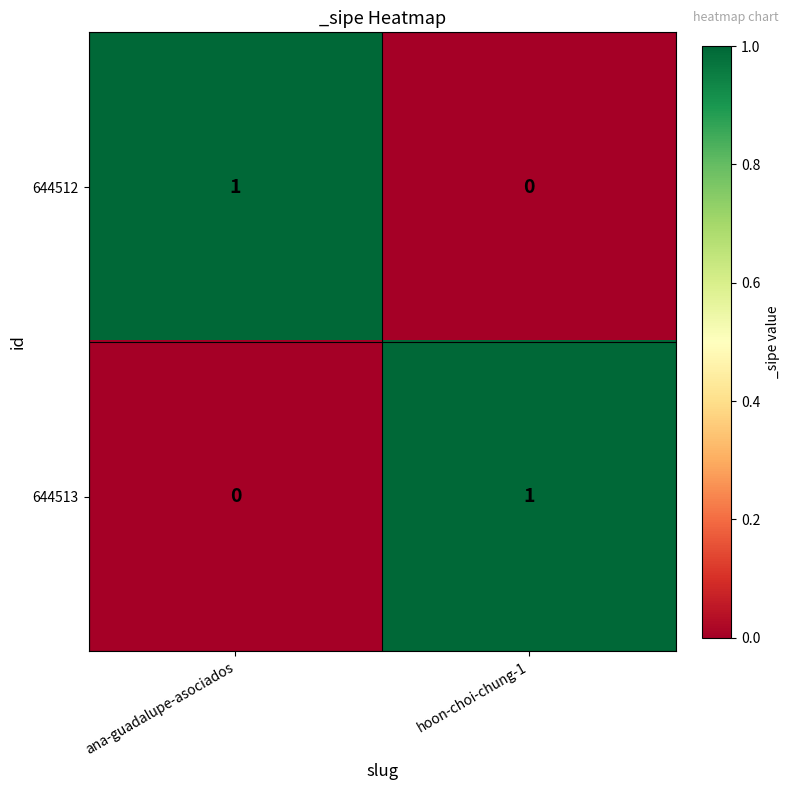

Rank the series at hoon-choi-chung-1 from highest to lowest value.

644513, 644512